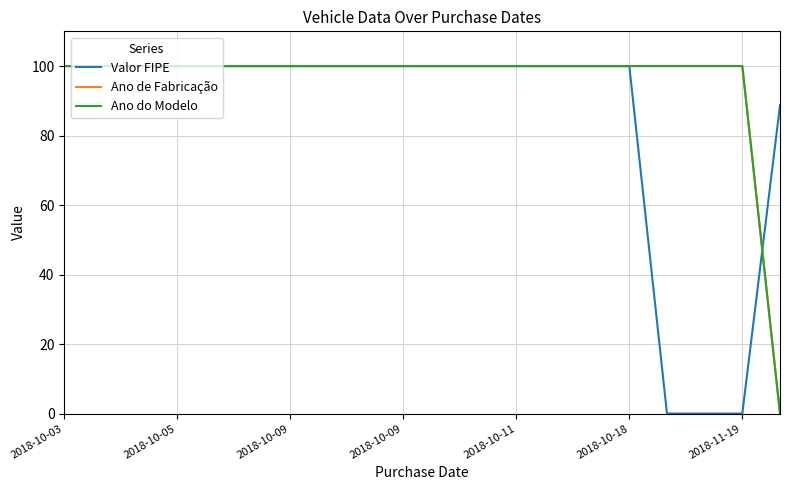

Which series has the widest spread of values?

Valor FIPE